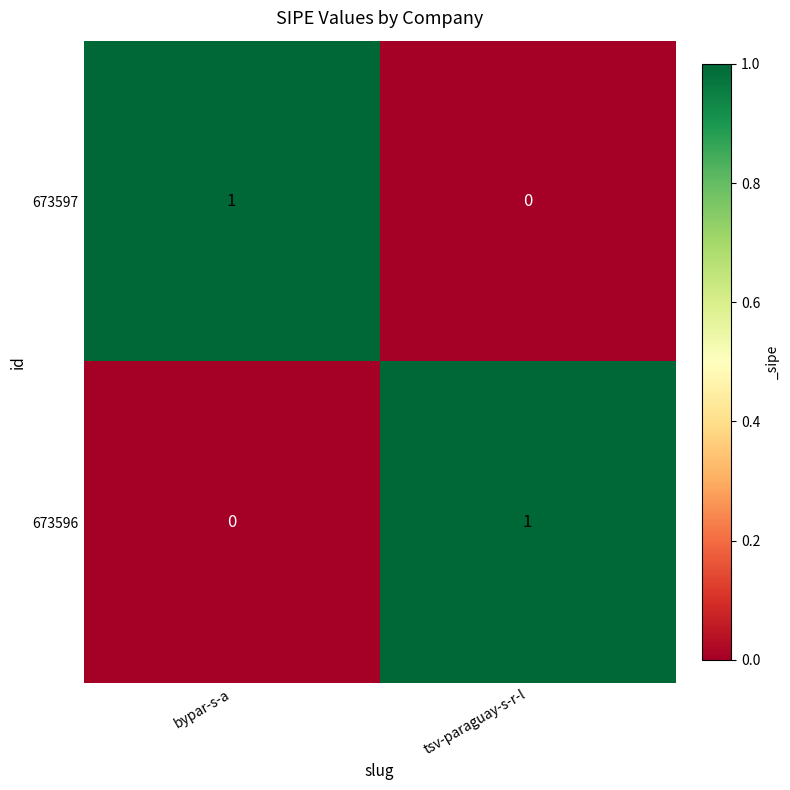

Where is 673597 nearest to the value 0?

tsv-paraguay-s-r-l